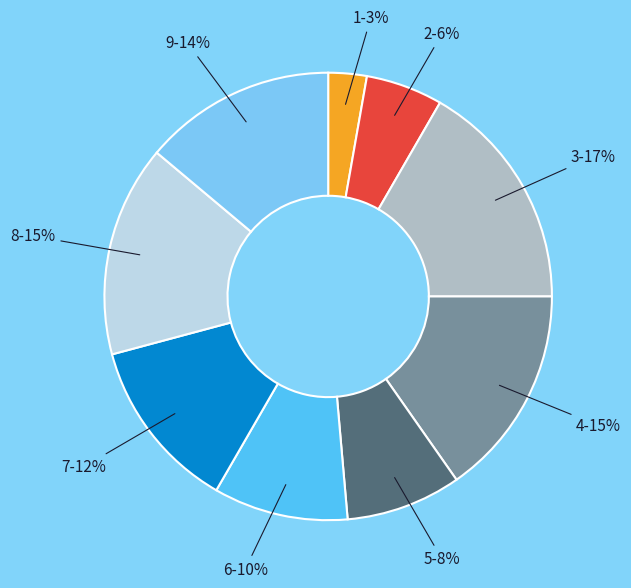

To the nearest percent, what is the difference between the largest and smallest slice percentages?

14%